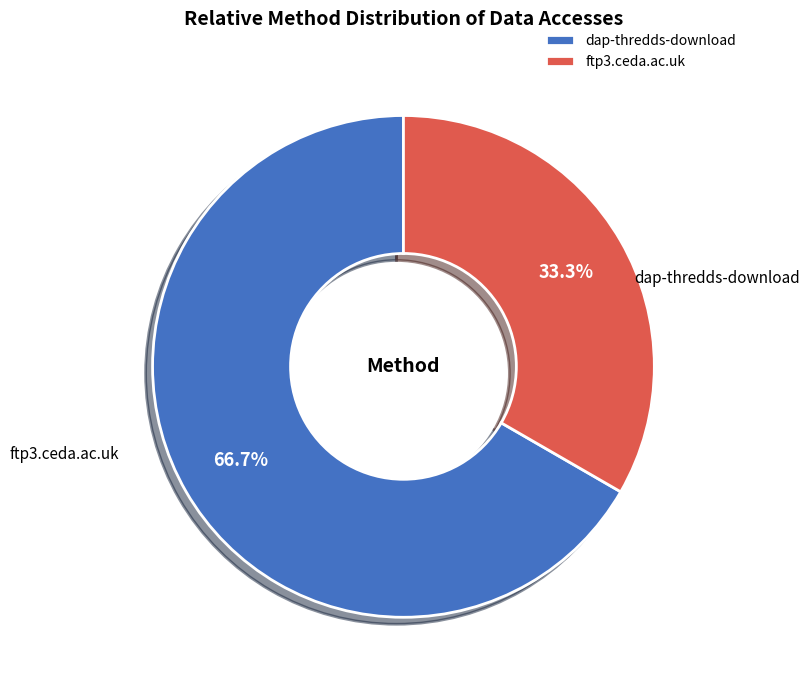

Combined, do dap-thredds-download and ftp3.ceda.ac.uk account for over 50%?

Yes